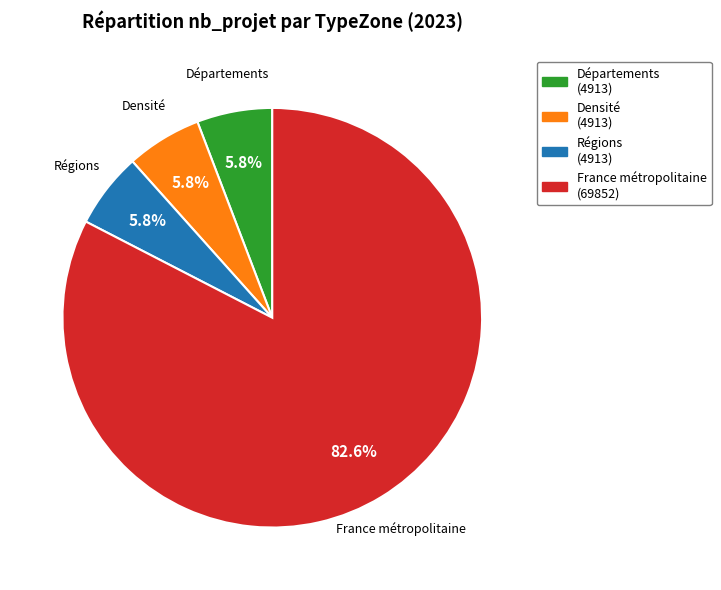

How many segments does this pie chart have?

4